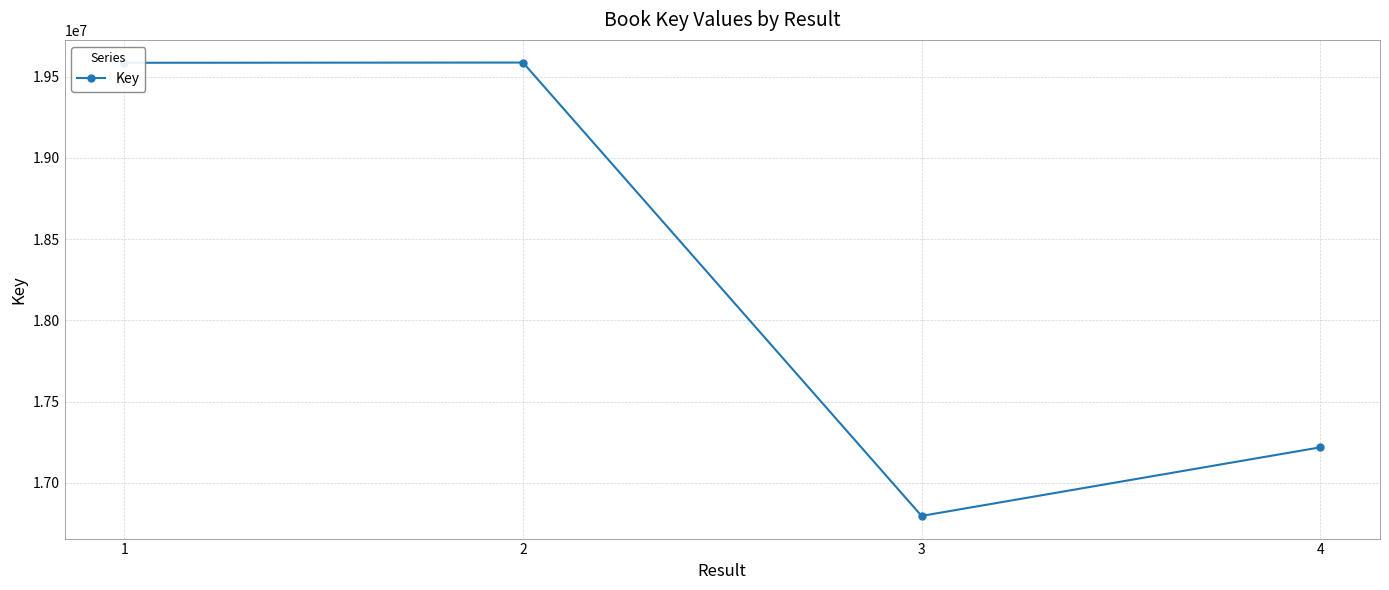

What value does the data have at 4?

17218090